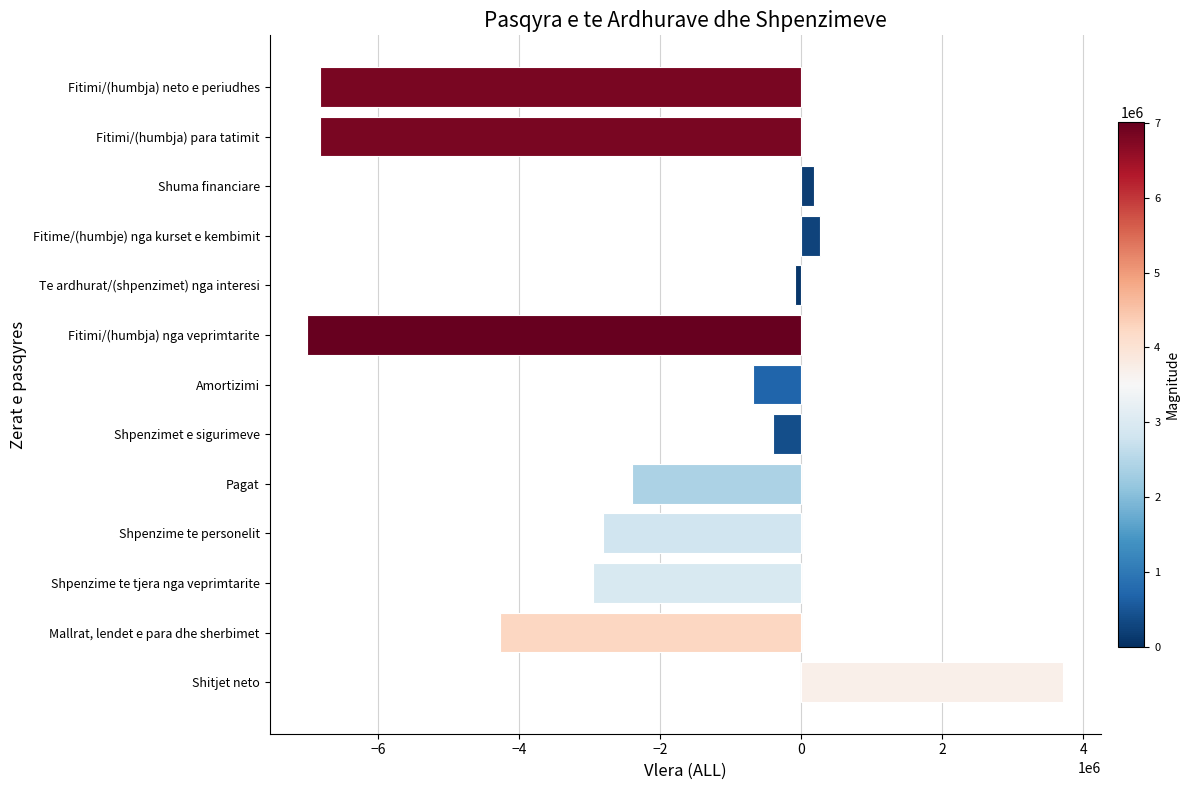

Count the number of categories in the chart.

13